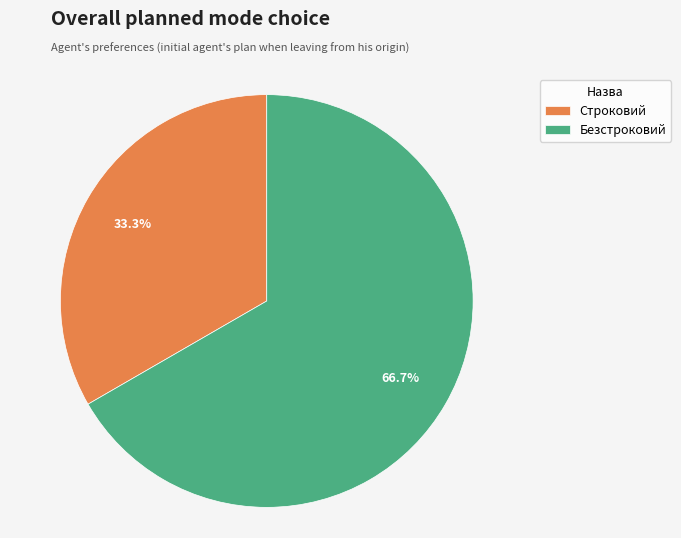

To the nearest percent, what is the combined percentage of Строковий and Безстроковий?

100%